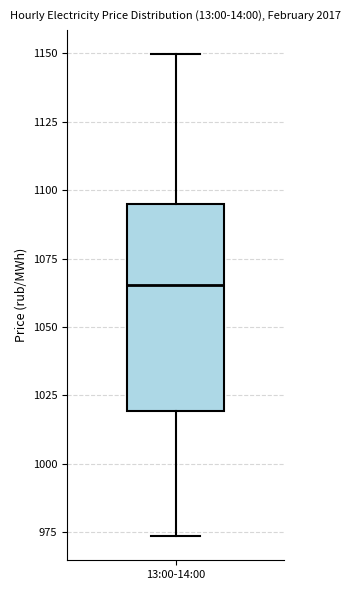

Where is the lower edge of the box for 13:00-14:00 on the y-axis? The values are not printed on the chart, so give them approximately, as read against the axis.

1020